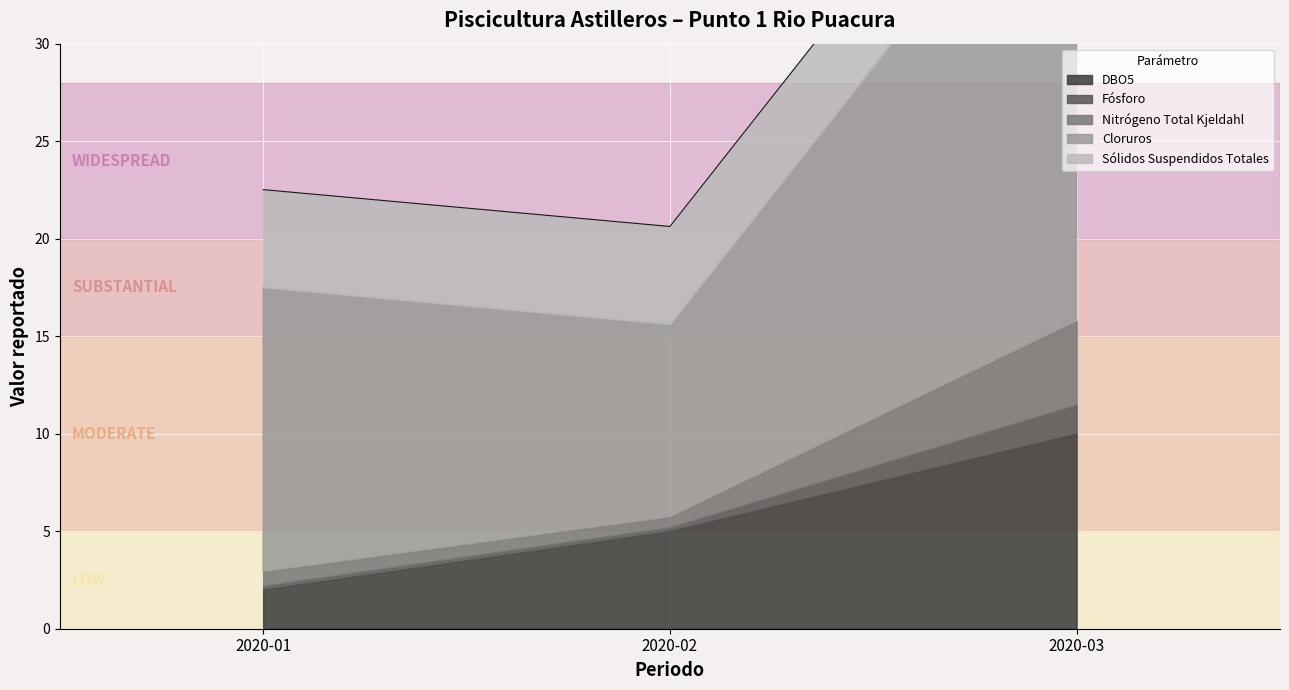

Reading right to left, transcribe all the data shown in this chart.

DBO5: 10.0	5.0	2.0
Fósforo: 1.5	0.2	0.2
Nitrógeno Total Kjeldahl: 4.3	0.5	0.7
Cloruros: 26.3	9.9	14.6
Sólidos Suspendidos Totales: 5.0	5.0	5.0